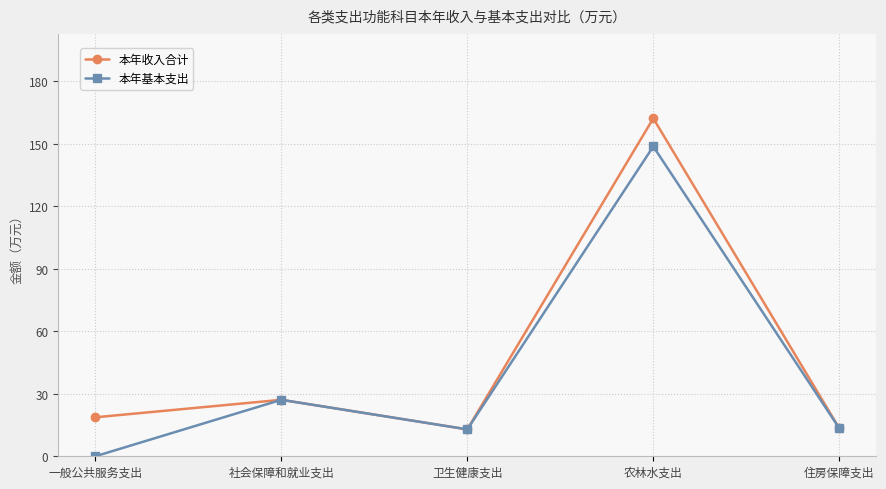

What is the label of the 4th point from the right?

社会保障和就业支出